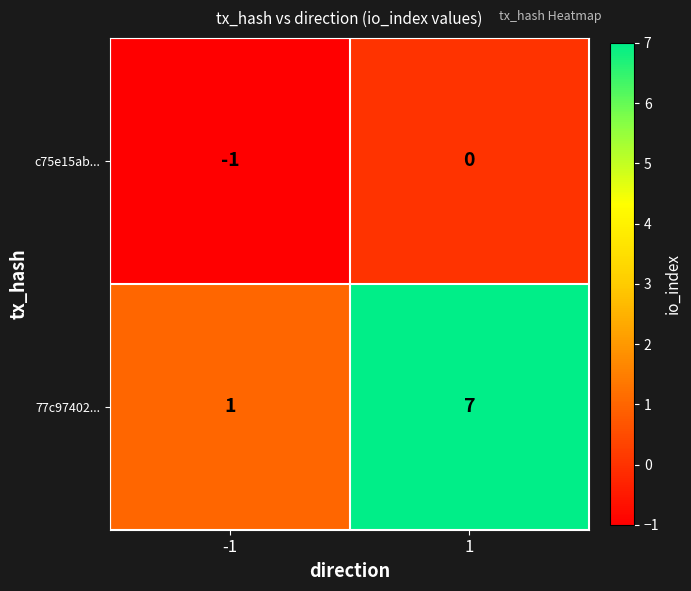

List the series in order of their overall mean, highest first.

77c97402..., c75e15ab...